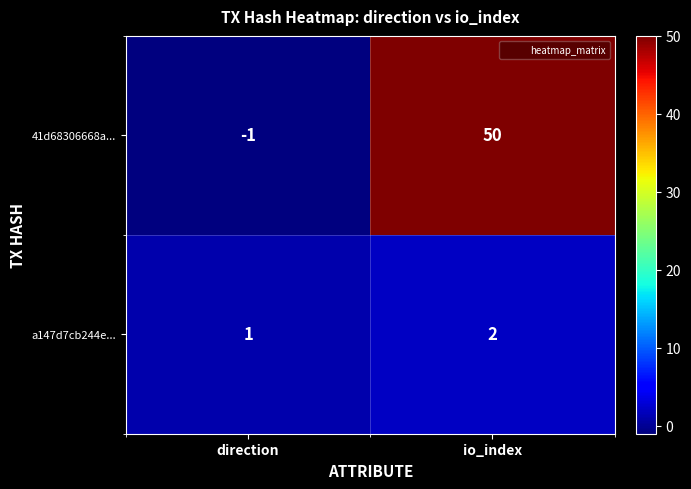

What is the sum of all 41d68306668a... values?

49